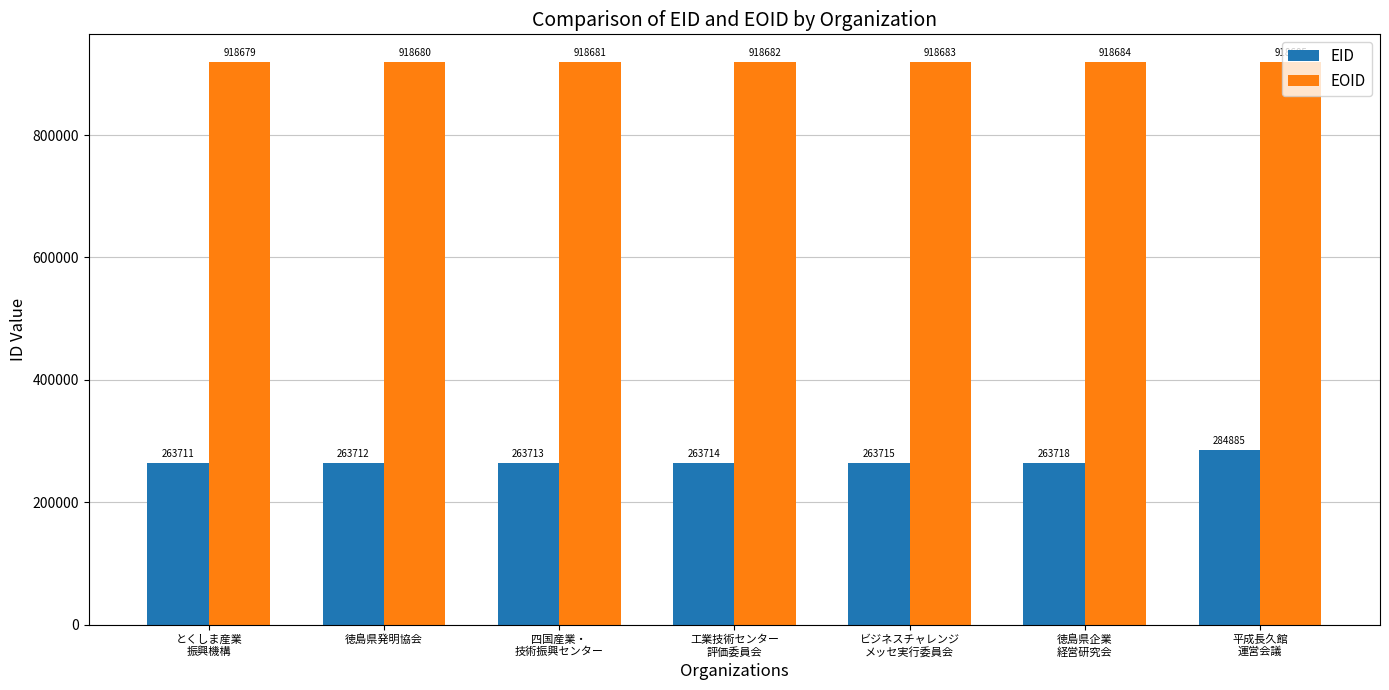

Which series has the largest range (max minus min)?

EID